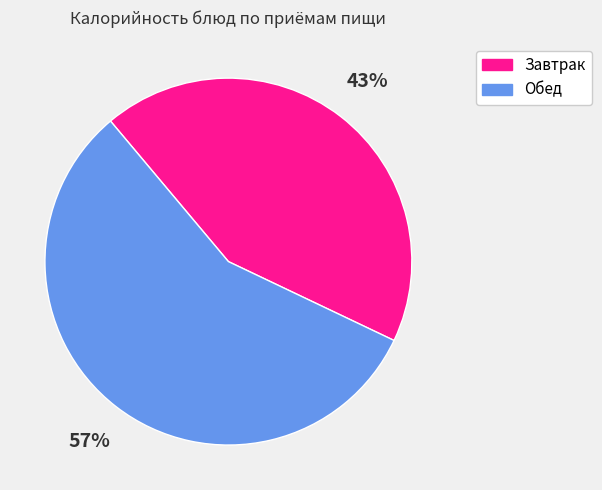

To the nearest percent, what is the average slice percentage?

50%